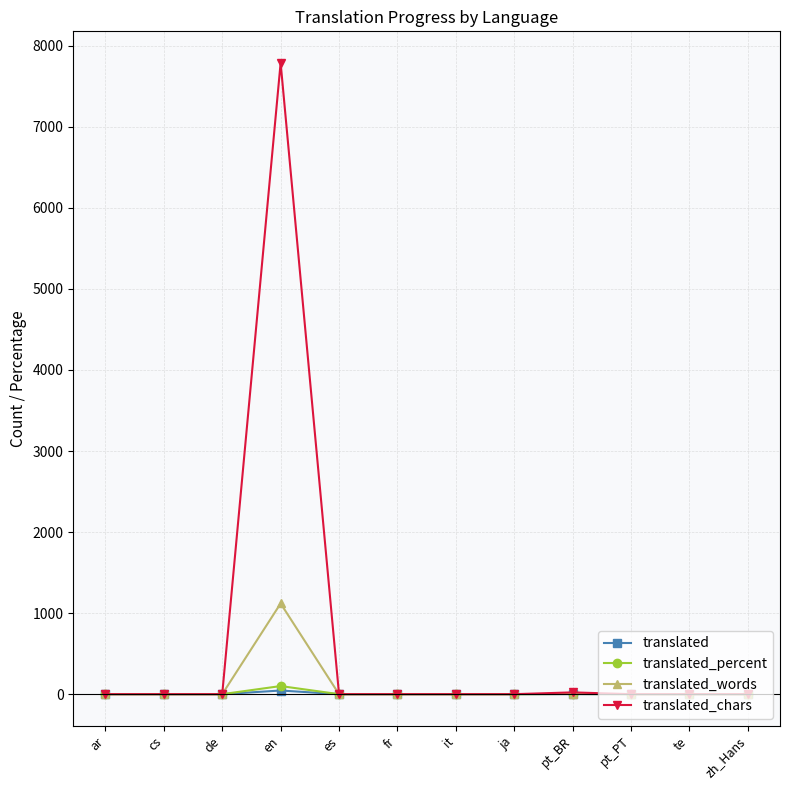

What is the average value of the translated_percent series?

8.5